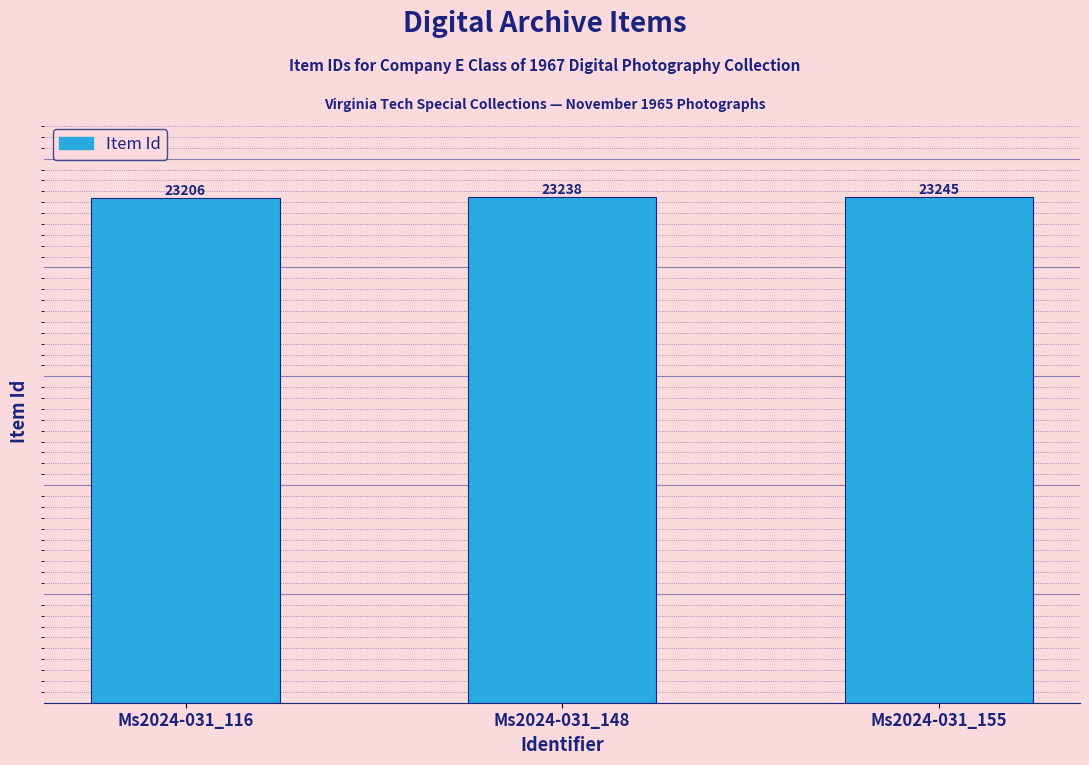

True or false: the data shows 8472 at Ms2024-031_155.

False